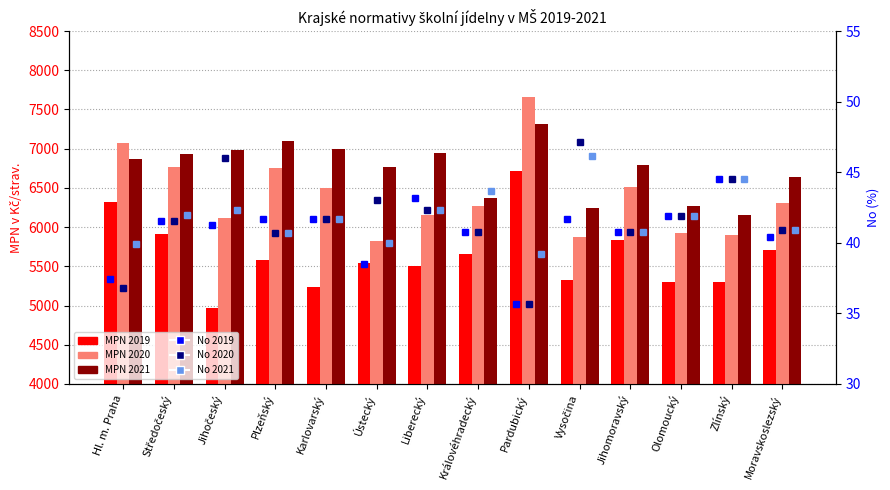

At which category is the sum across all series the highest?

Pardubický